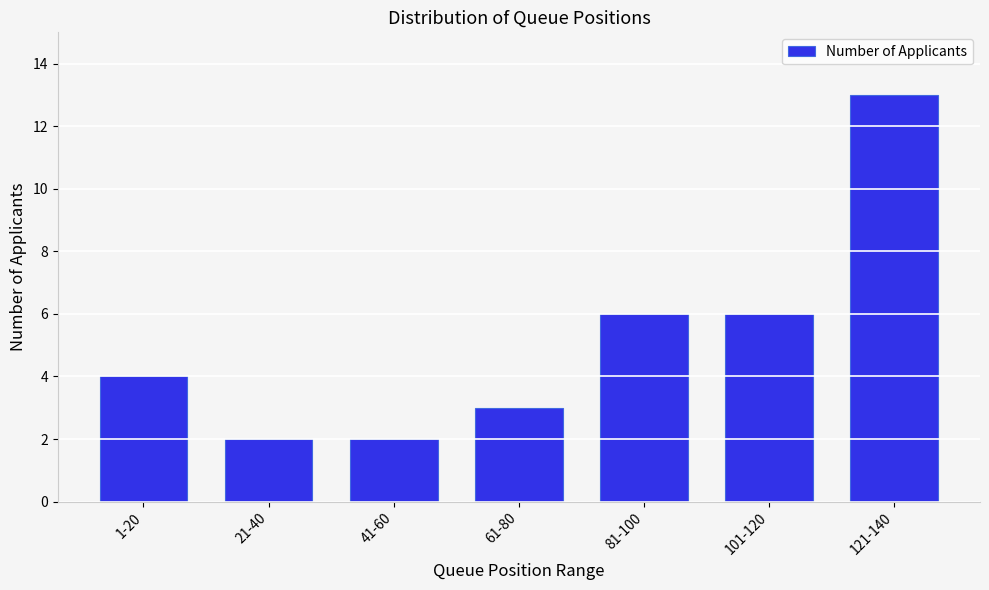

Reading left to right, list all the values displayed in this chart.

1-20=4	21-40=2	41-60=2	61-80=3	81-100=6	101-120=6	121-140=13